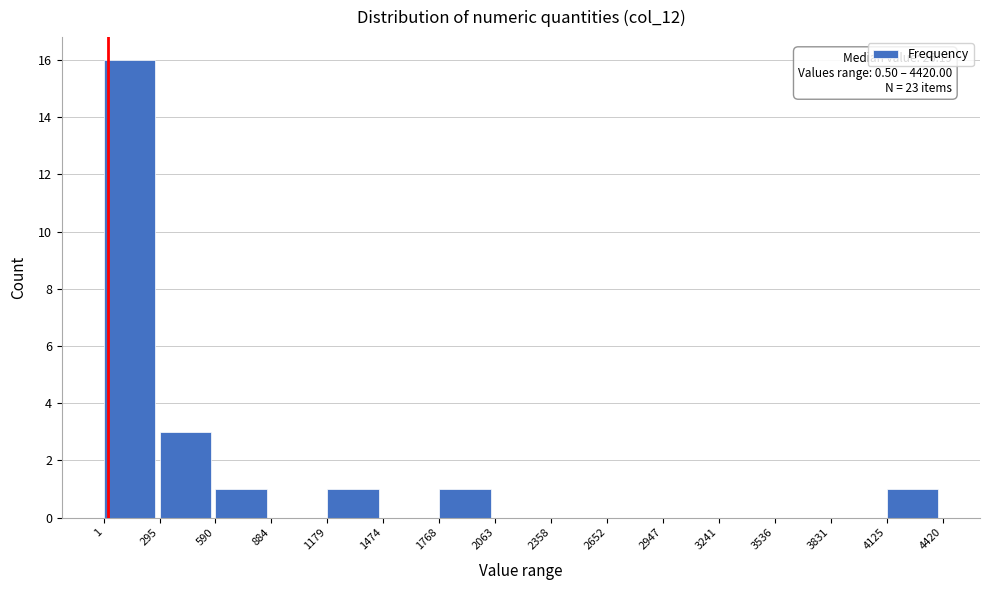

Which range on the x-axis has the tallest bar?

1 to 295